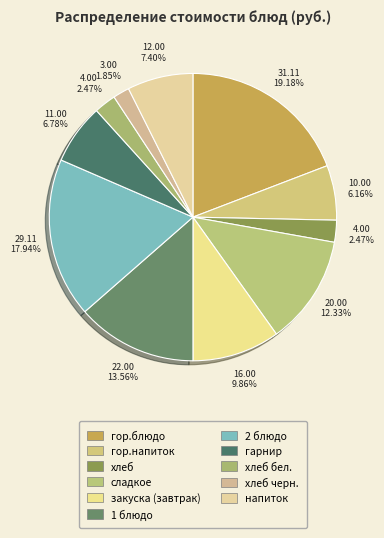

What is the smallest slice in the pie chart?

хлеб черн.